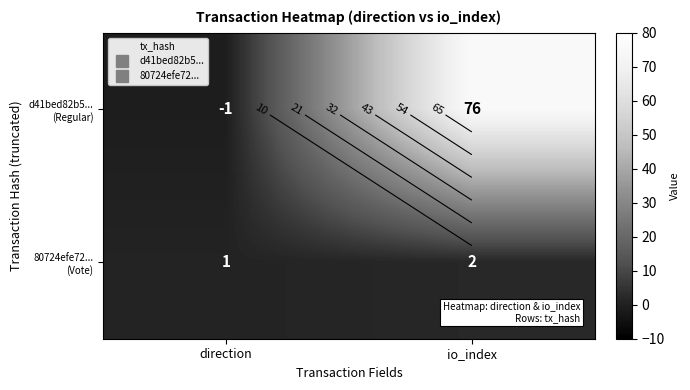

List the series in order of their overall mean, highest first.

d41bed82b5... (Regular), 80724efe72... (Vote)